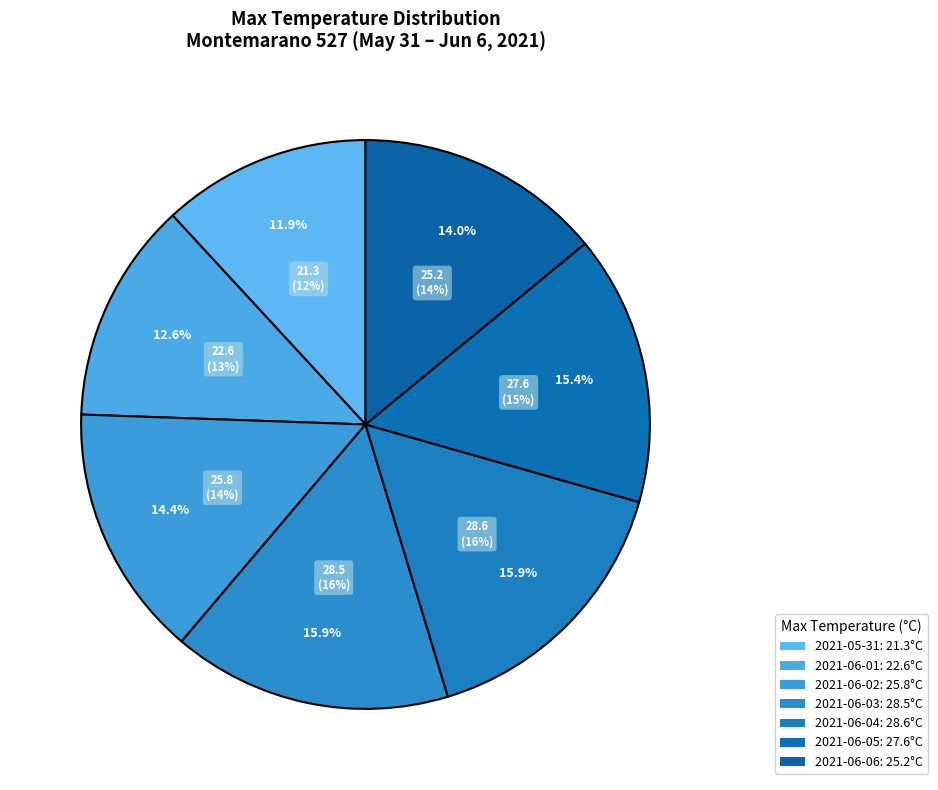

Is it true that 2021-06-06 is 14% of the pie?

True